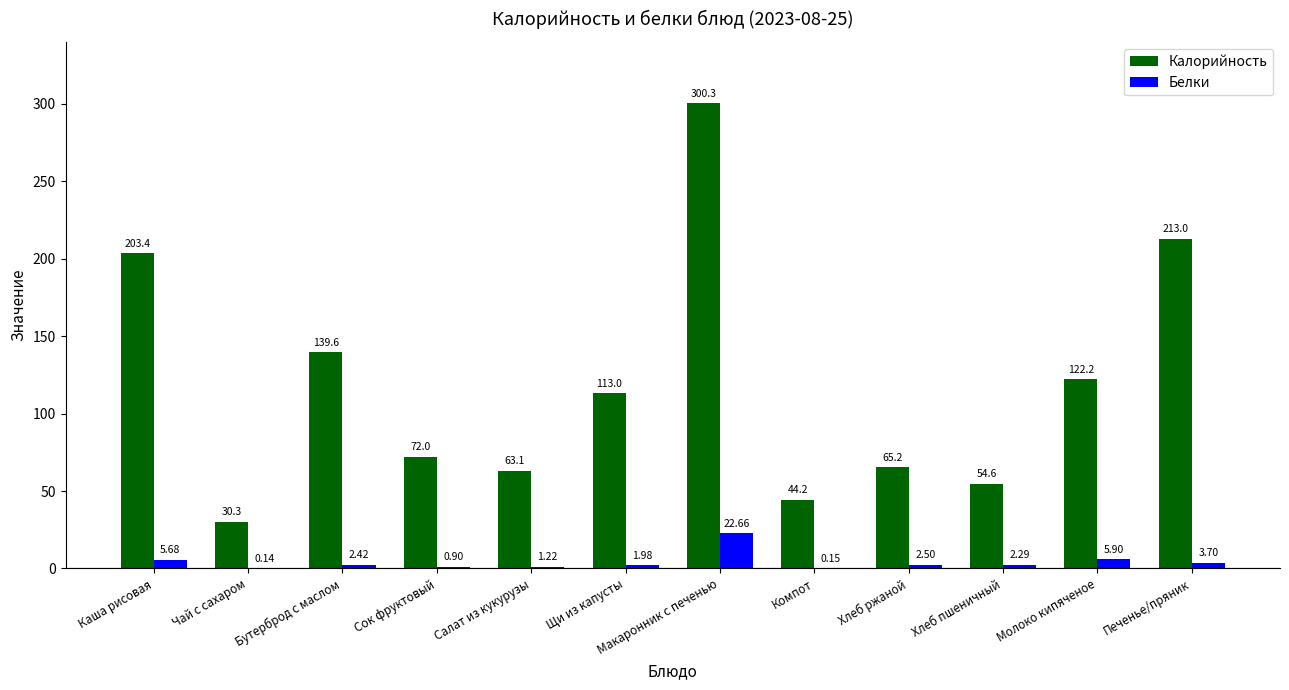

Which series has the largest total across all categories?

Калорийность